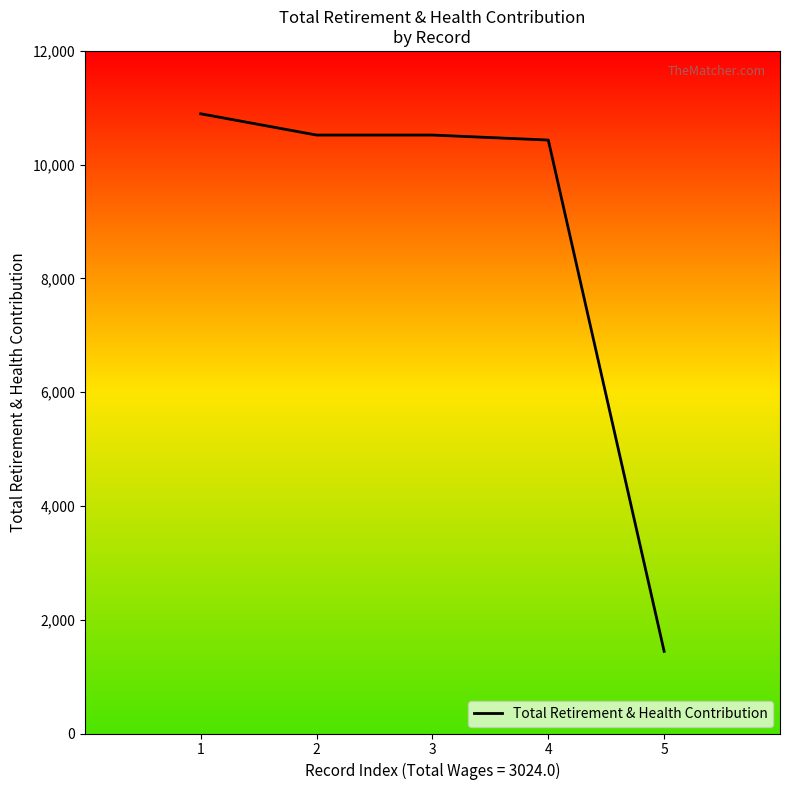

What is the change in value from 1 to 2?

-374